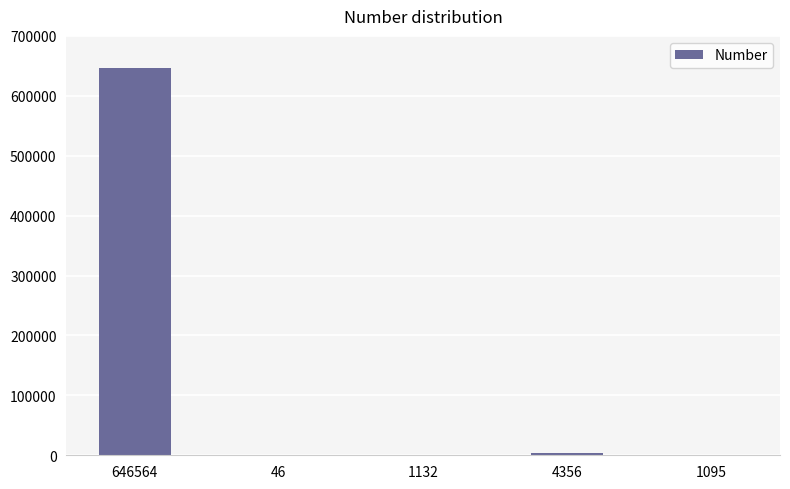

The chart shows a value of 1132 at 1132. True or false?

True